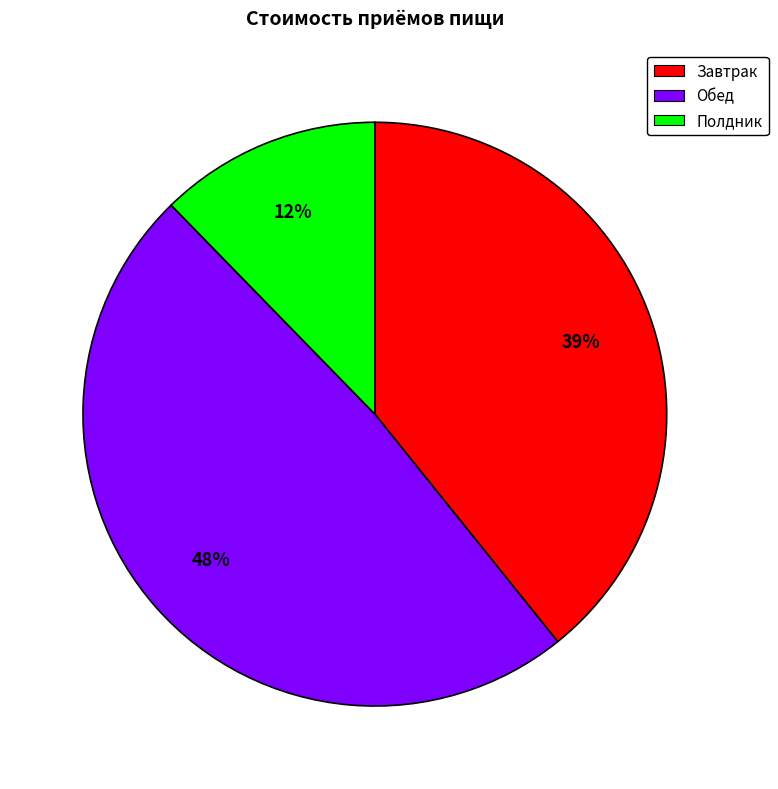

How many segments does this pie chart have?

3